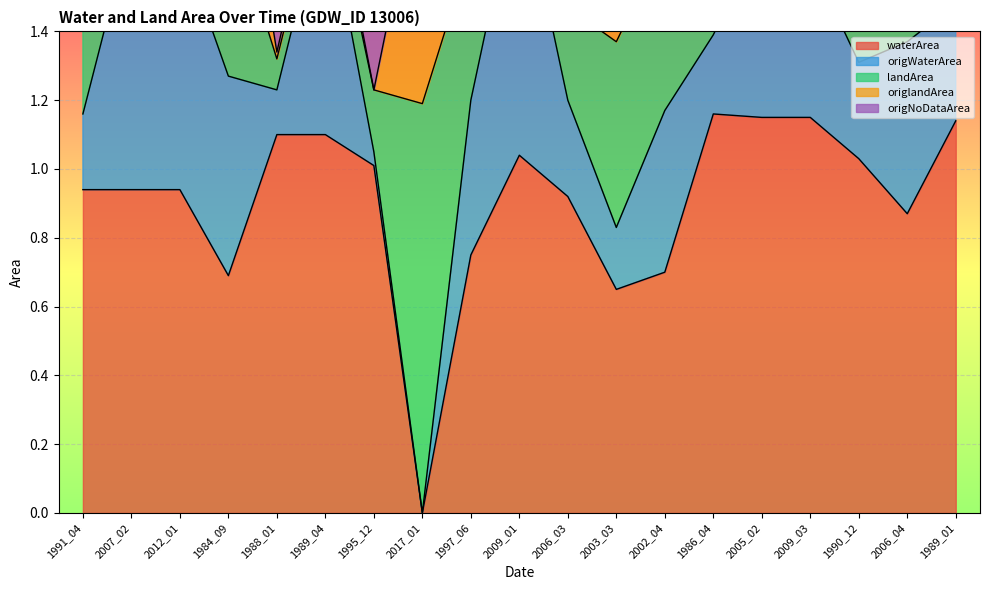

The value of origNoDataArea at 1995_12 is 1.2. True or false?

True